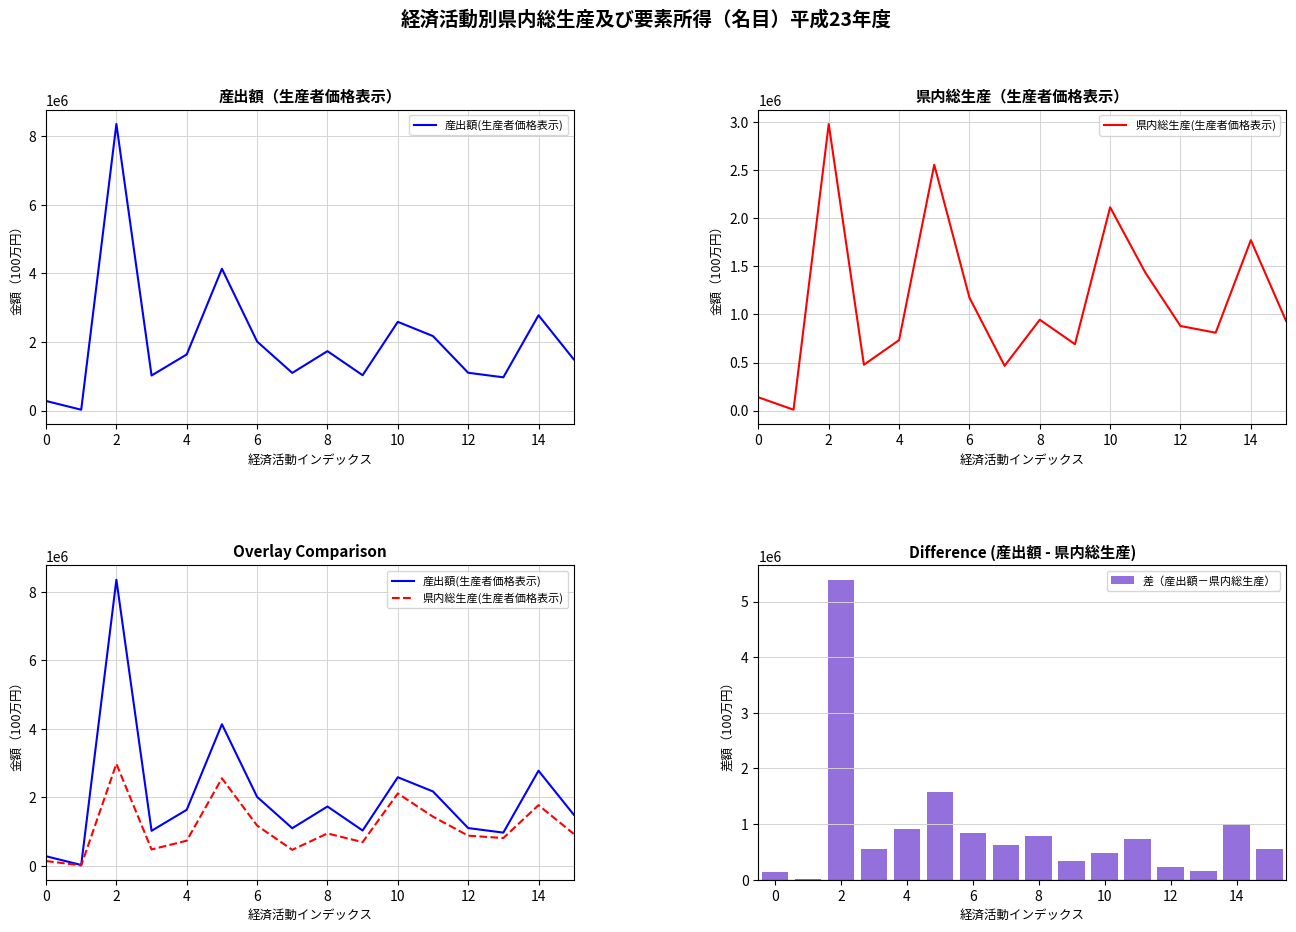

What is the maximum value for 差（産出額－県内総生産）?

5381646